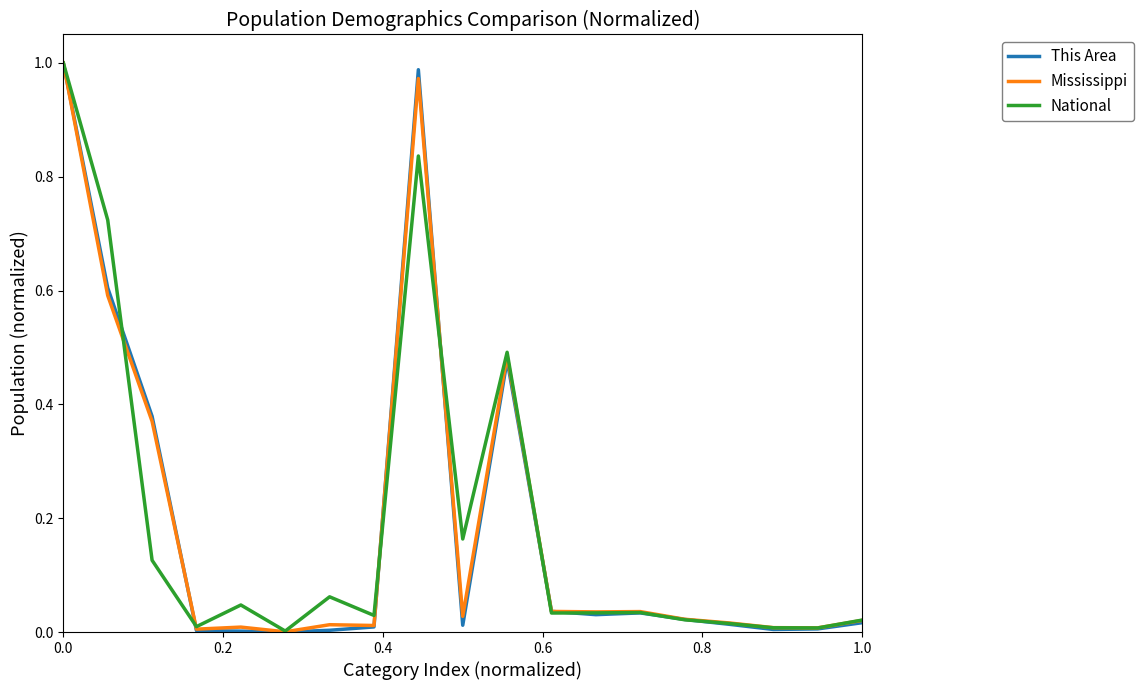

Which series has the largest range (max minus min)?

This Area